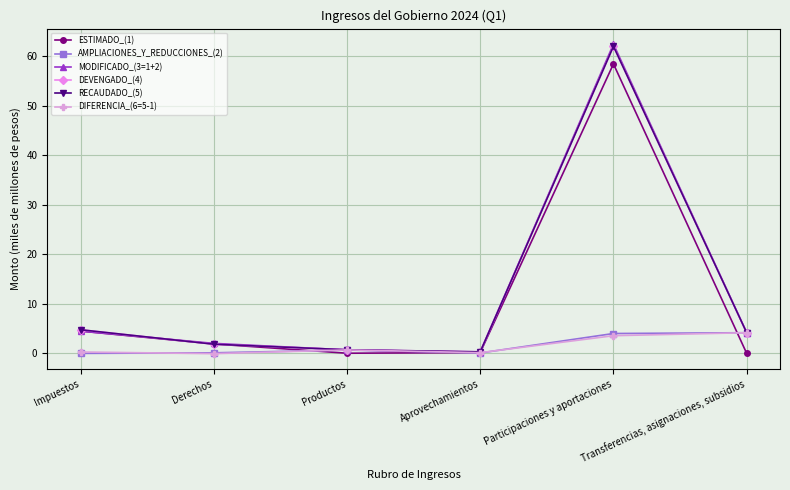

Does the chart have visible grid lines?

Yes